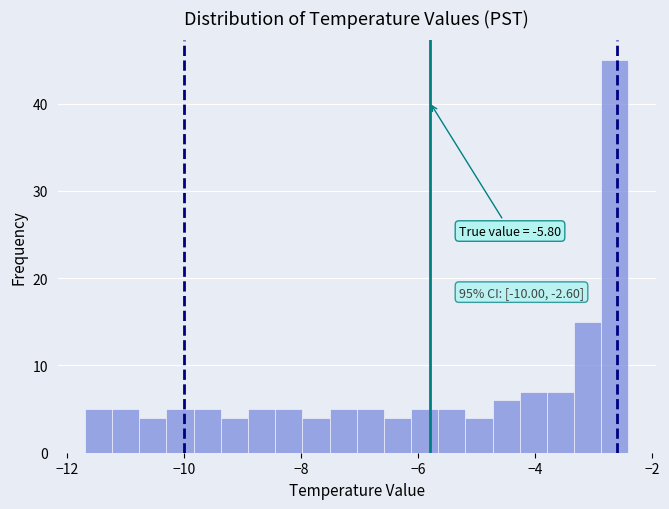

Read against the x-axis, roughly where is the centre of the tallest bar?

-2.6